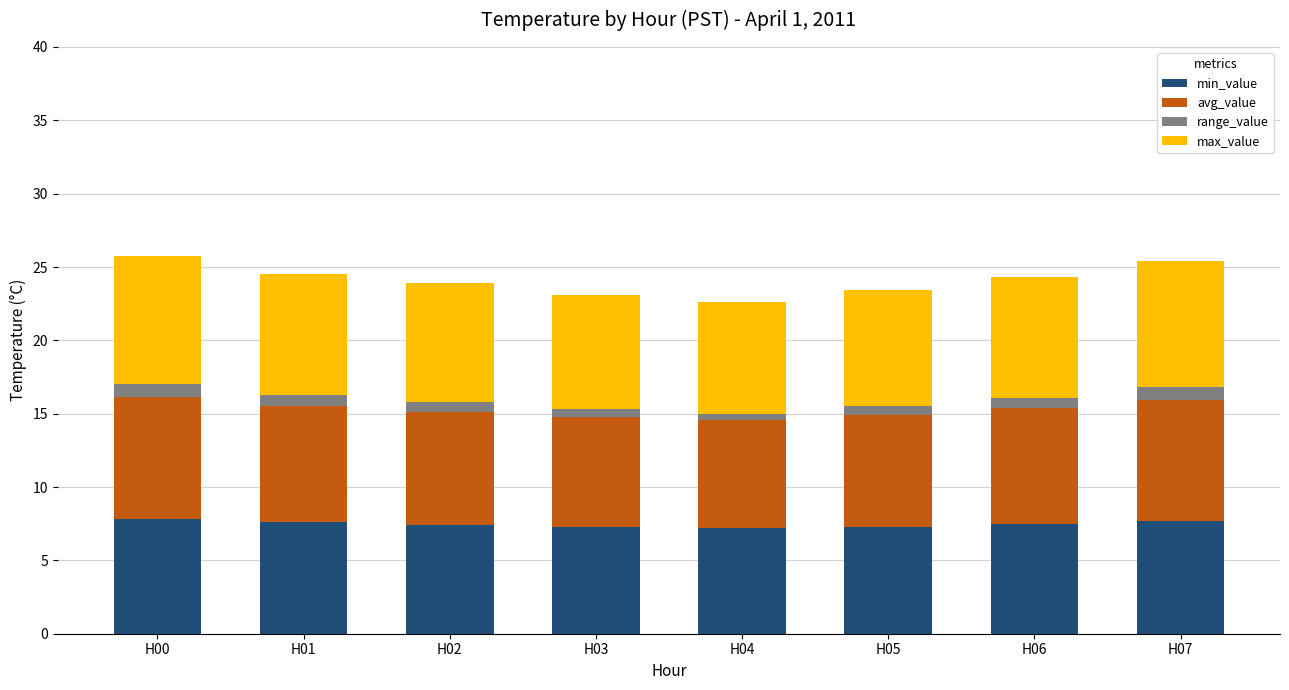

Is it true that min_value equals 9.7 at H05?

False